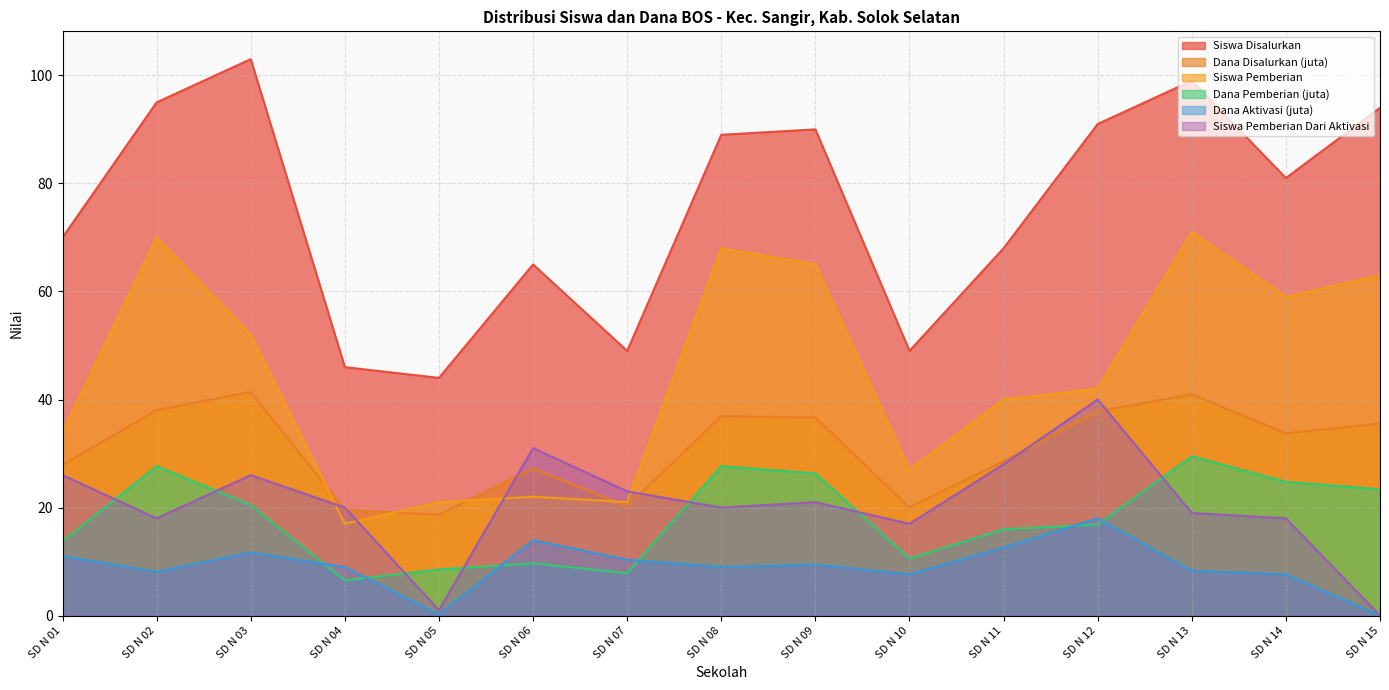

True or false: Siswa Pemberian and Dana Aktivasi (juta) intersect in this chart.

False